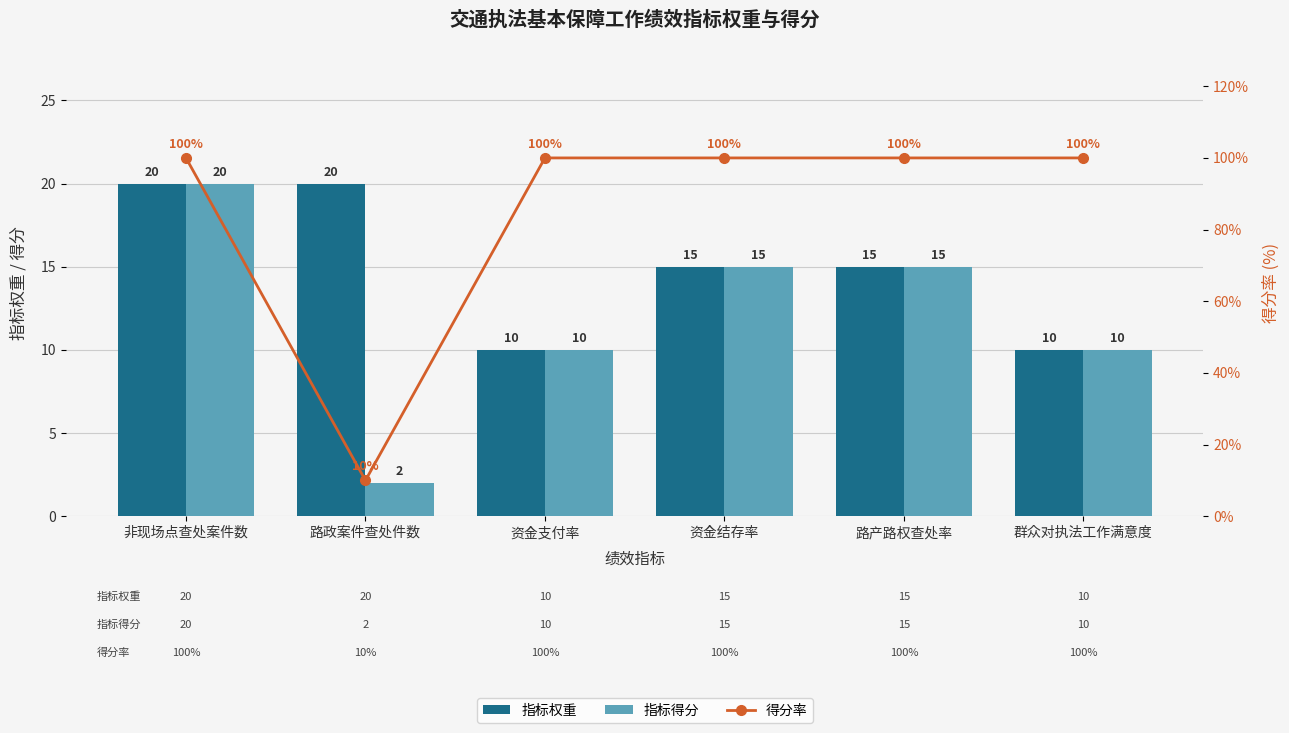

Rank the categories by 得分率 value from highest to lowest.

非现场点查处案件数, 资金支付率, 资金结存率, 路产路权查处率, 群众对执法工作满意度, 路政案件查处件数